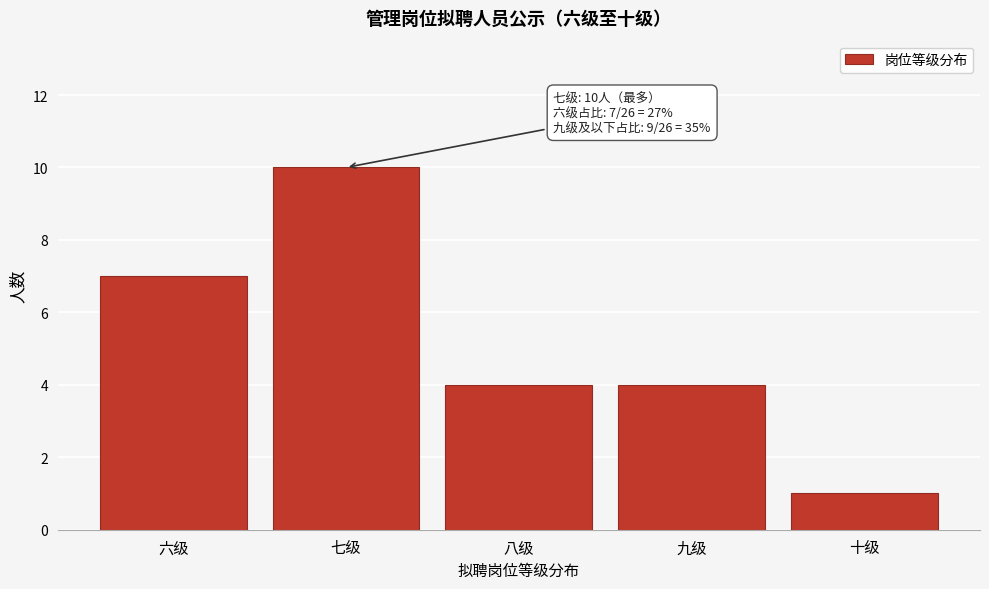

Reading left to right, what are all the values shown in this chart?

7	10	4	4	1